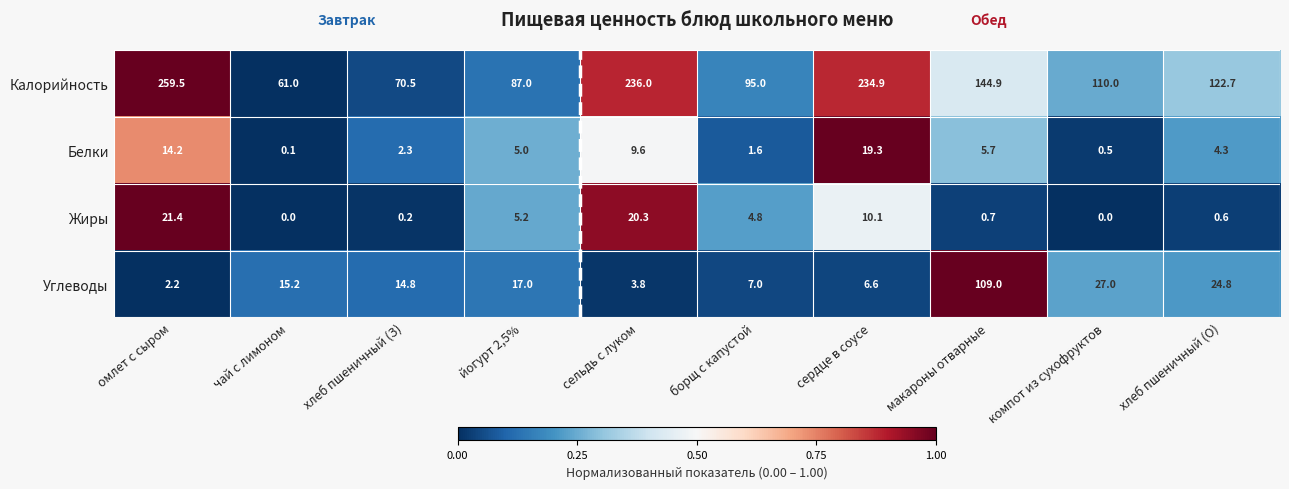

Rank the series at хлеб пшеничный (З) from highest to lowest value.

Калорийность, Углеводы, Белки, Жиры